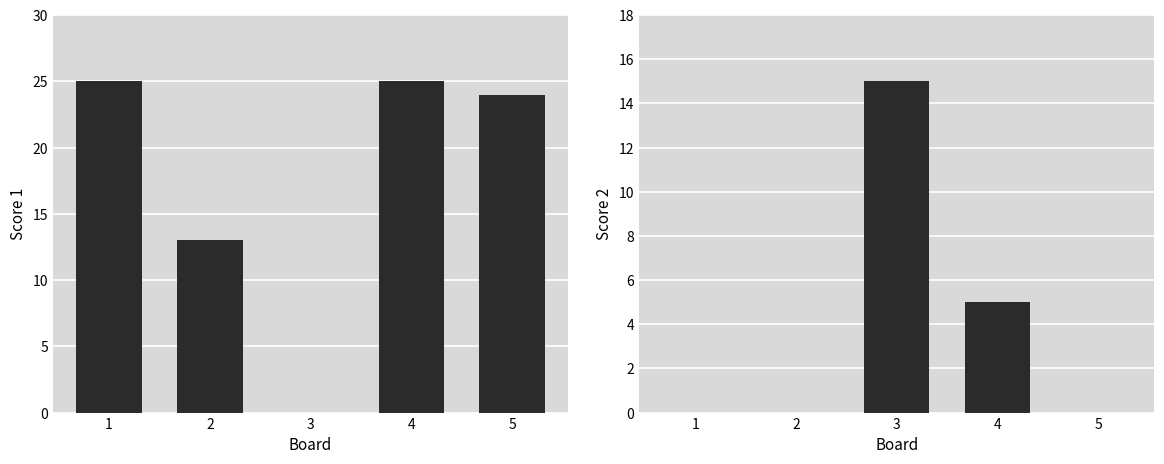

The Score 1 series shows 24 at 5. True or false?

True